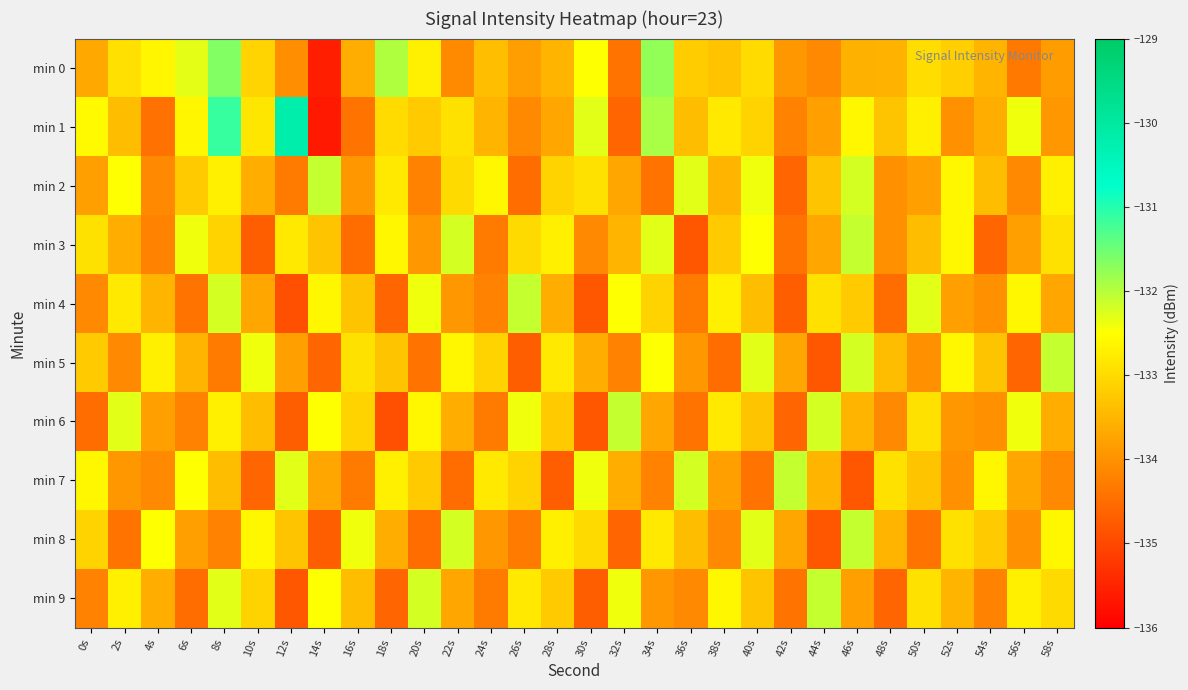

What is the smallest value displayed?

-135.6